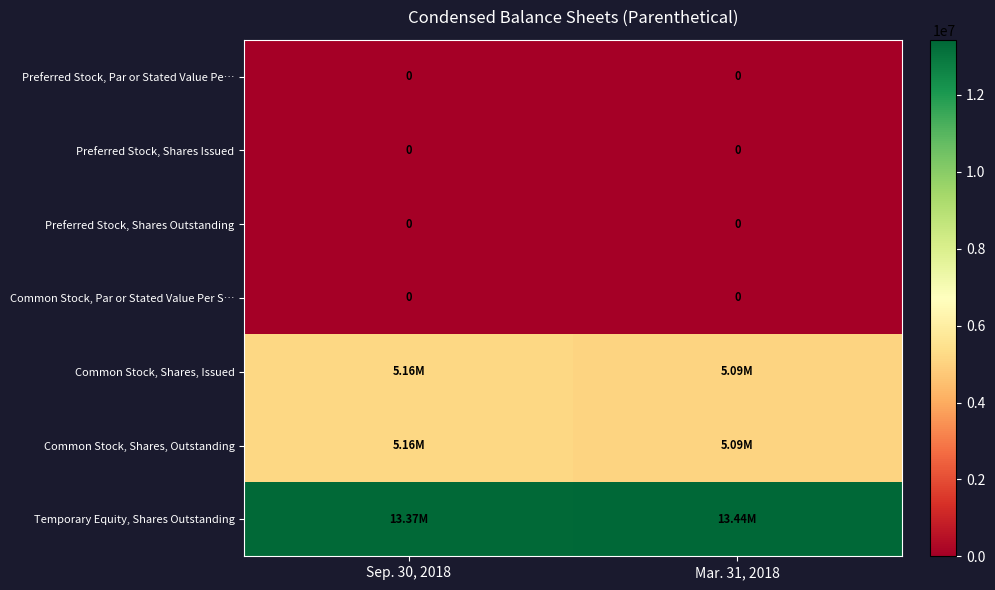

What is the sum of the Common Stock, Shares, Issued values at Mar. 31, 2018 and Sep. 30, 2018?

10255104